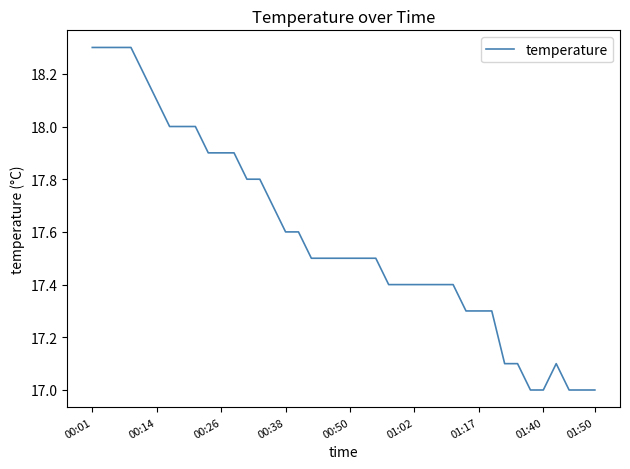

Reading left to right, list all the values displayed in this chart.

18.3	18.3	18.3	18.3	18.2	18.1	18.0	18.0	18.0	17.9	17.9	17.9	17.8	17.8	17.7	17.6	17.6	17.5	17.5	17.5	17.5	17.5	17.5	17.4	17.4	17.4	17.4	17.4	17.4	17.3	17.3	17.3	17.1	17.1	17.0	17.0	17.1	17.0	17.0	17.0